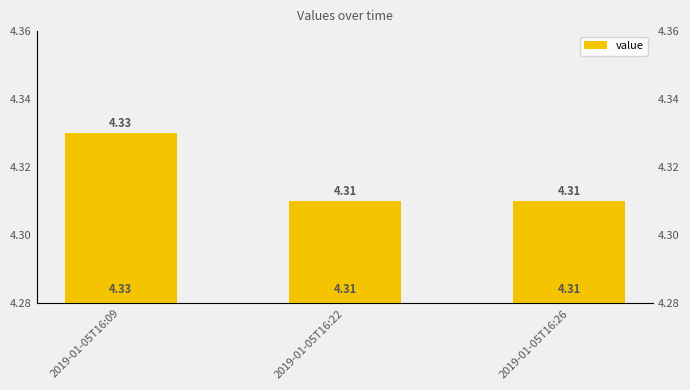

Read the value at 2019-01-05T16:22.

4.3